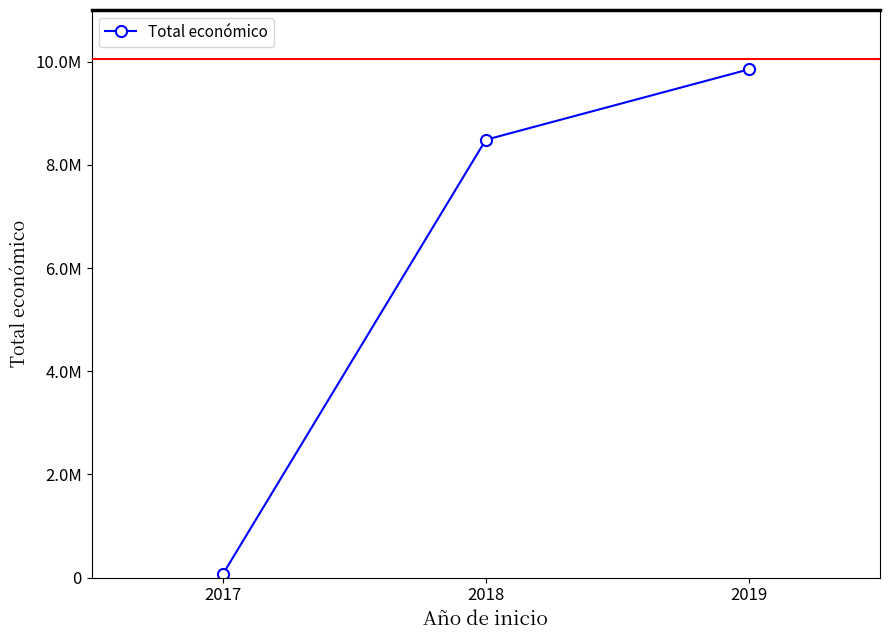

Is this an area chart (filled region under the line)?

No